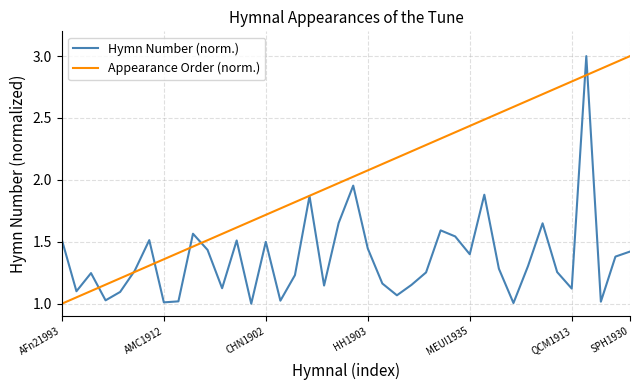

What is the maximum value for Appearance Order (norm.)?

3.0